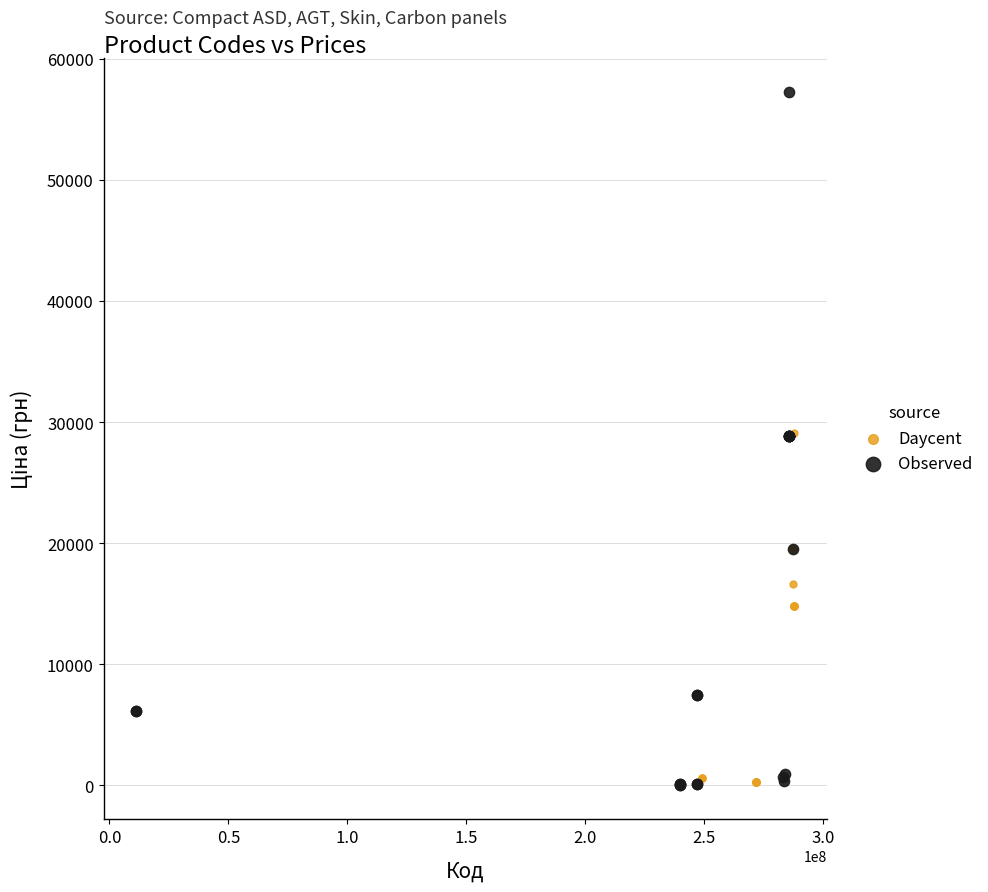

What are all the series names shown in the legend?

Daycent, Observed